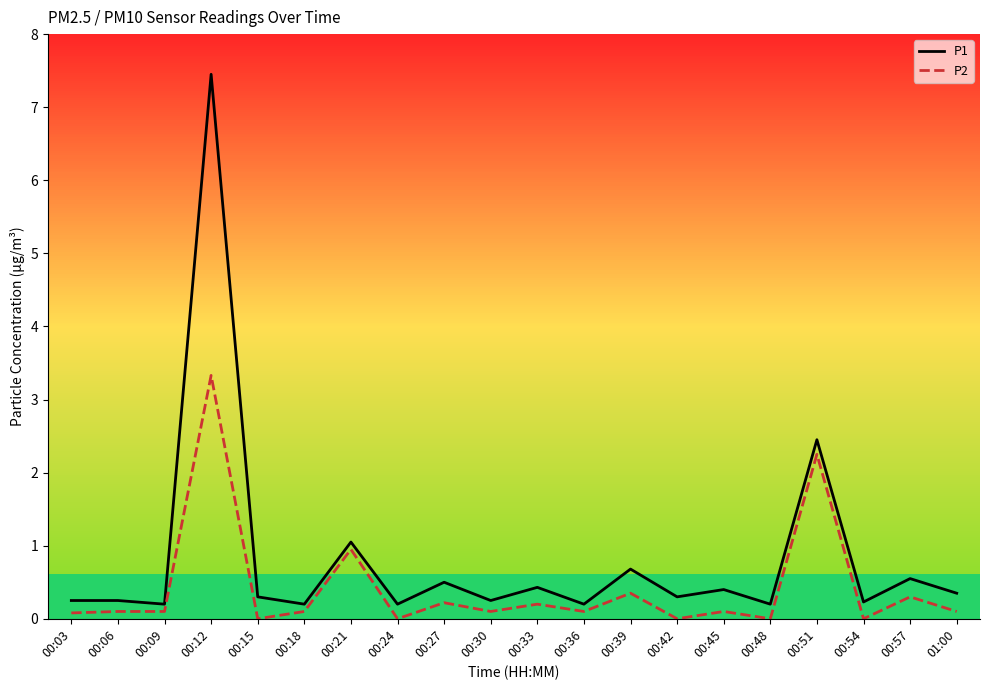

Does the chart display data point markers on the line(s)?

No